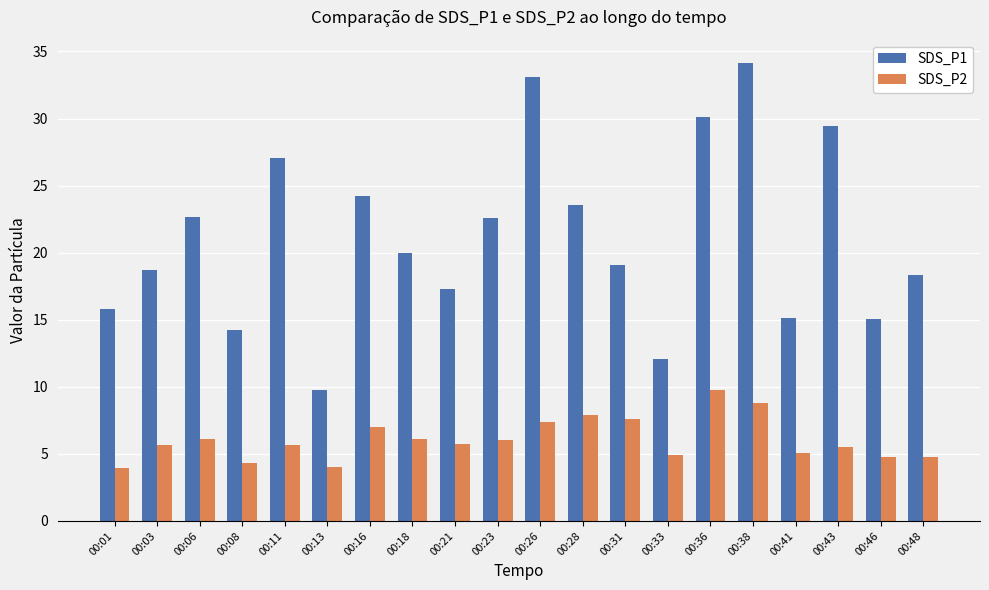

List the series in order of their overall mean, lowest first.

SDS_P2, SDS_P1